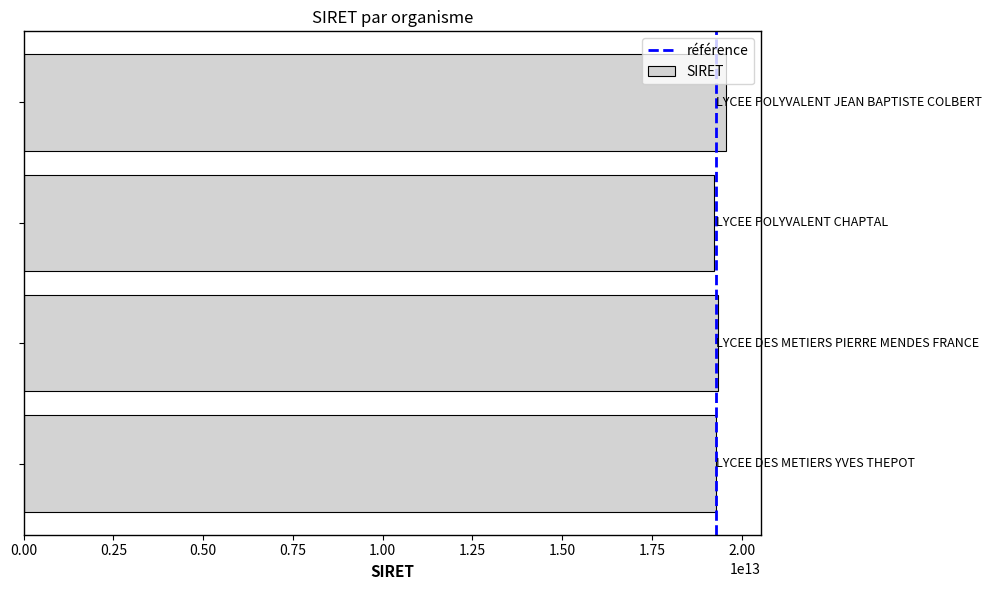

What is the greatest value displayed?

19560026700049